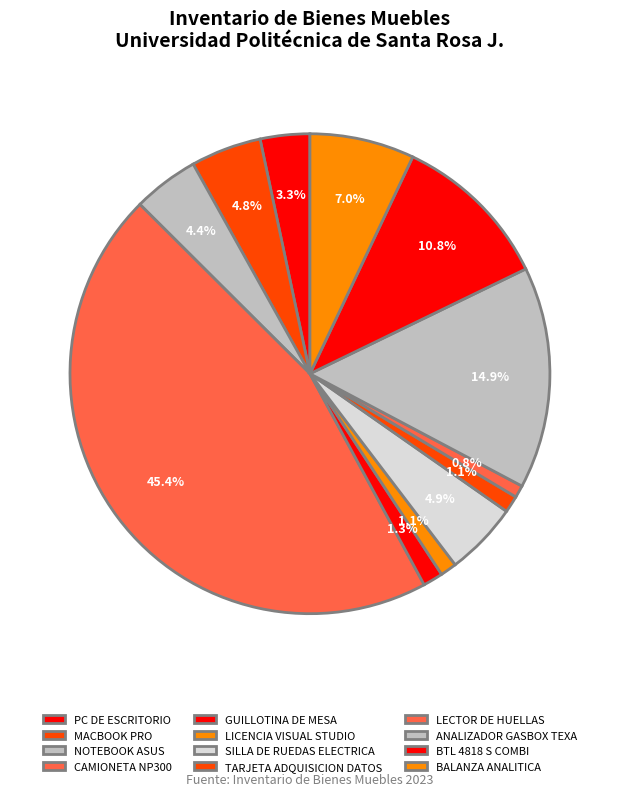

Between TARJETA ADQUISICION DATOS and CAMIONETA NP300, which is larger?

CAMIONETA NP300